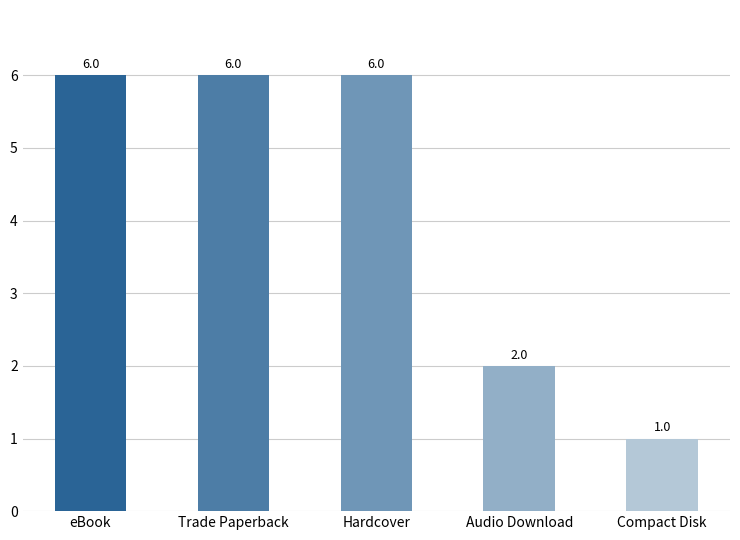

Reading right to left, what are all the values shown in this chart?

Compact Disk=1	Audio Download=2	Hardcover=6	Trade Paperback=6	eBook=6